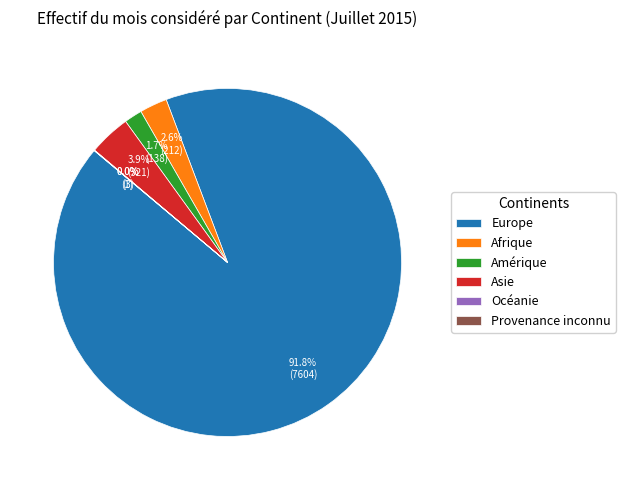

The Asie slice represents 4% of the pie. True or false?

True